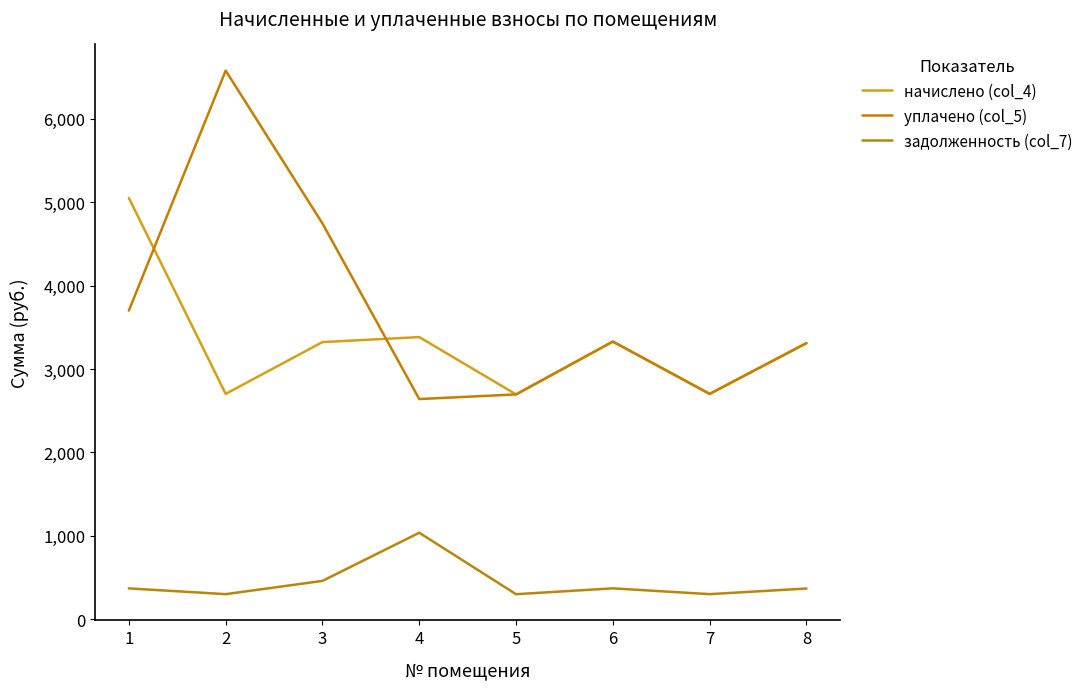

Reading left to right, what are all the values shown in this chart?

начислено (col_4): 1=5050.4	2=2701.3	3=3322.3	4=3382.3	5=2695.1	6=3328.6	7=2701.3	8=3309.9
уплачено (col_5): 1=3700.3	2=6577.2	3=4744.8	4=2639.2	5=2695.1	6=3328.6	7=2701.3	8=3309.9
задолженность (col_7): 1=369.1	2=300.1	3=459.1	4=1036.3	5=299.5	6=369.8	7=300.1	8=367.8